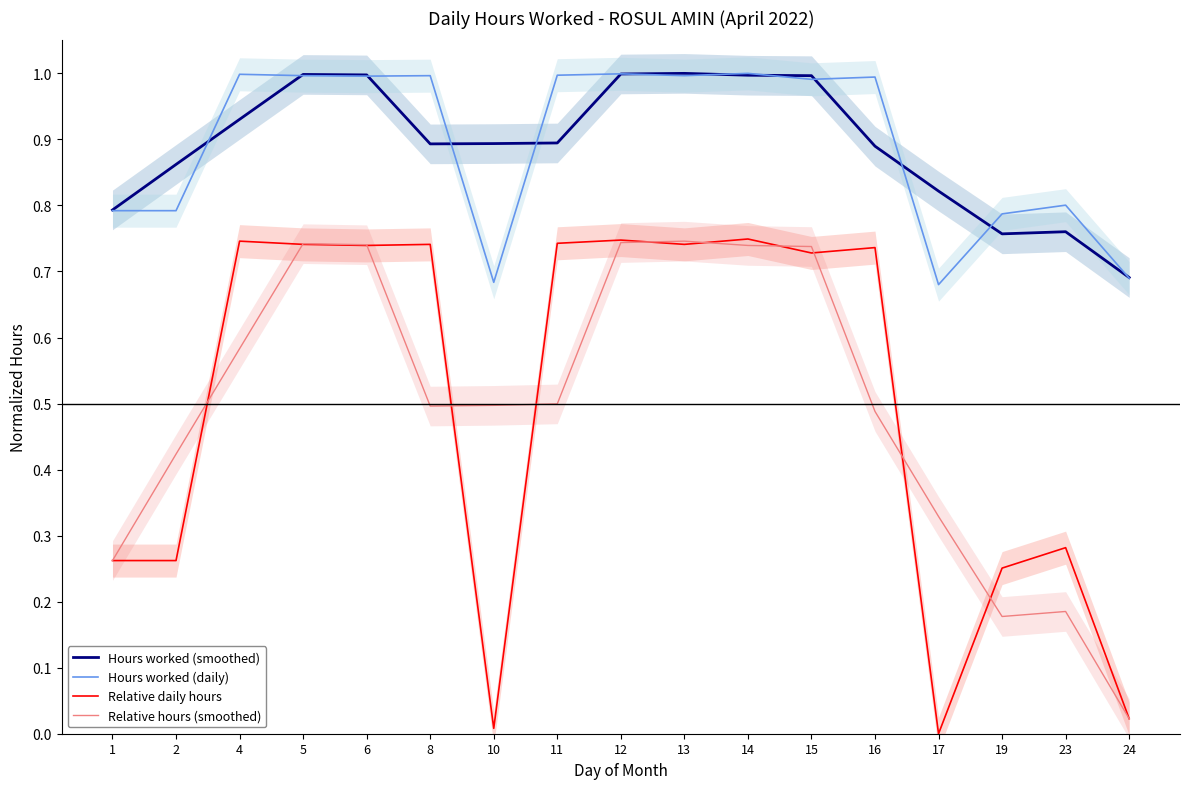

Between 2 and 13, which series saw the biggest shift?

Relative daily hours